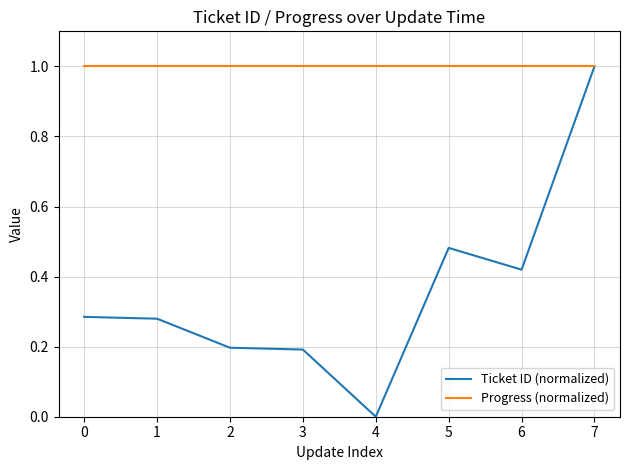

True or false: Progress (normalized) has a value of 1.0 at 7.

True